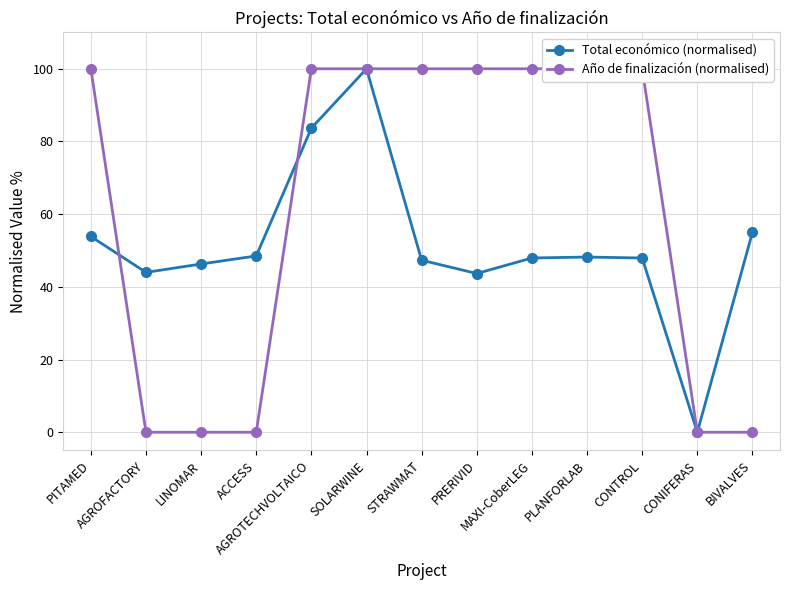

The value of Año de finalización (normalised) at PRERIVID is 100.0. True or false?

True